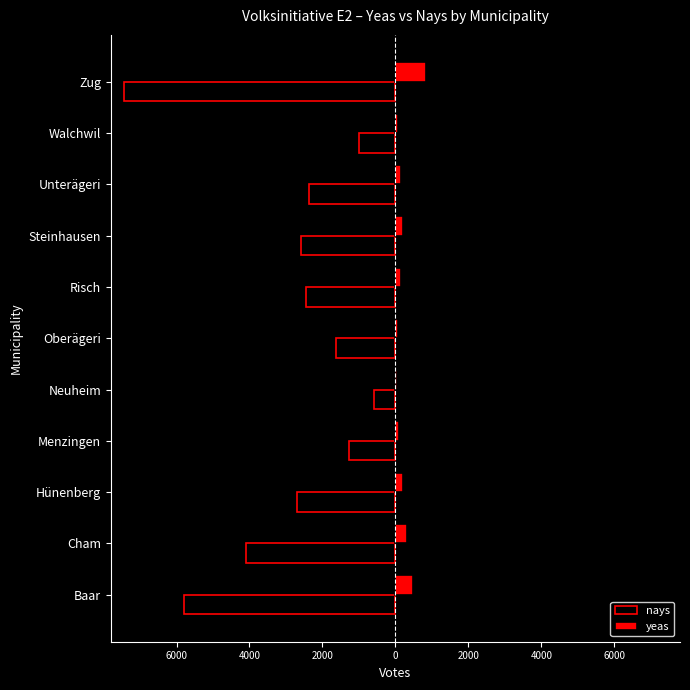

What are all the series names shown in the legend?

nays, yeas